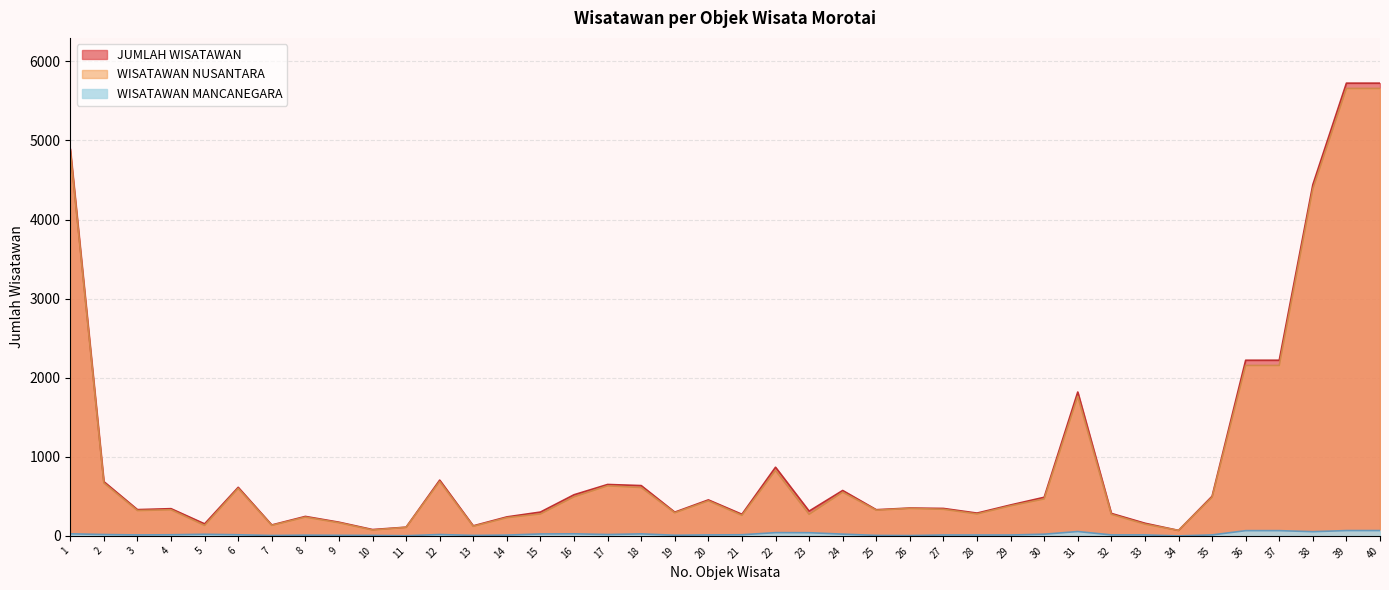

What are all the series names shown in the legend?

JUMLAH WISATAWAN, WISATAWAN NUSANTARA, WISATAWAN MANCANEGARA